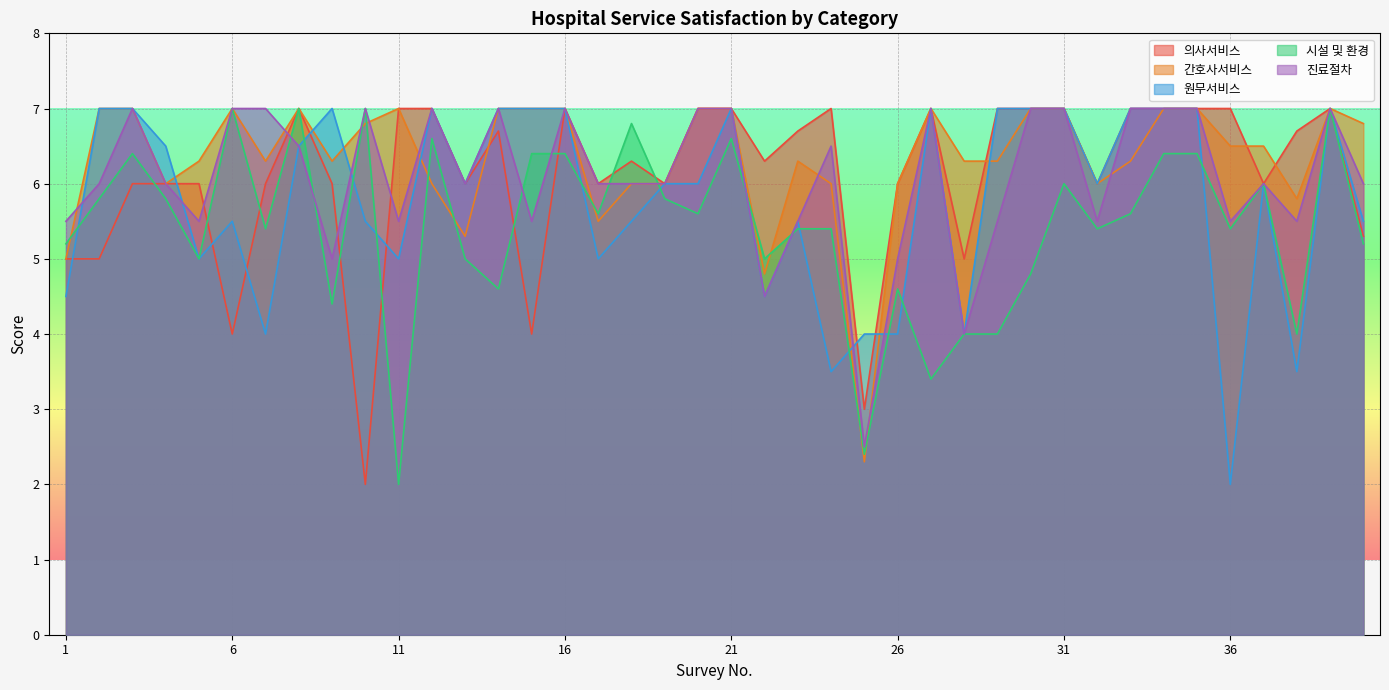

Which series has the largest total across all categories?

간호사서비스